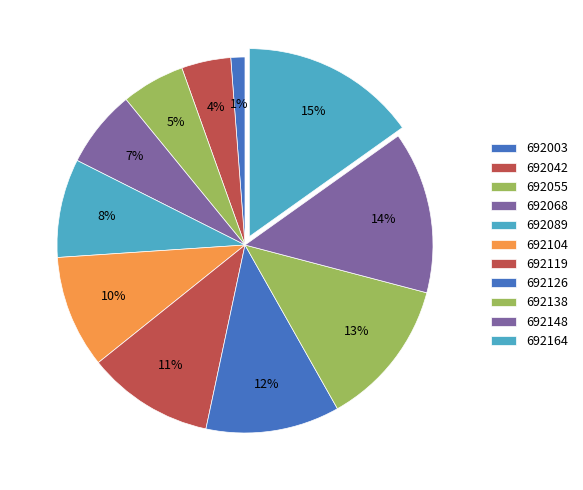

Which has a higher value, 692068 or 692164?

692164